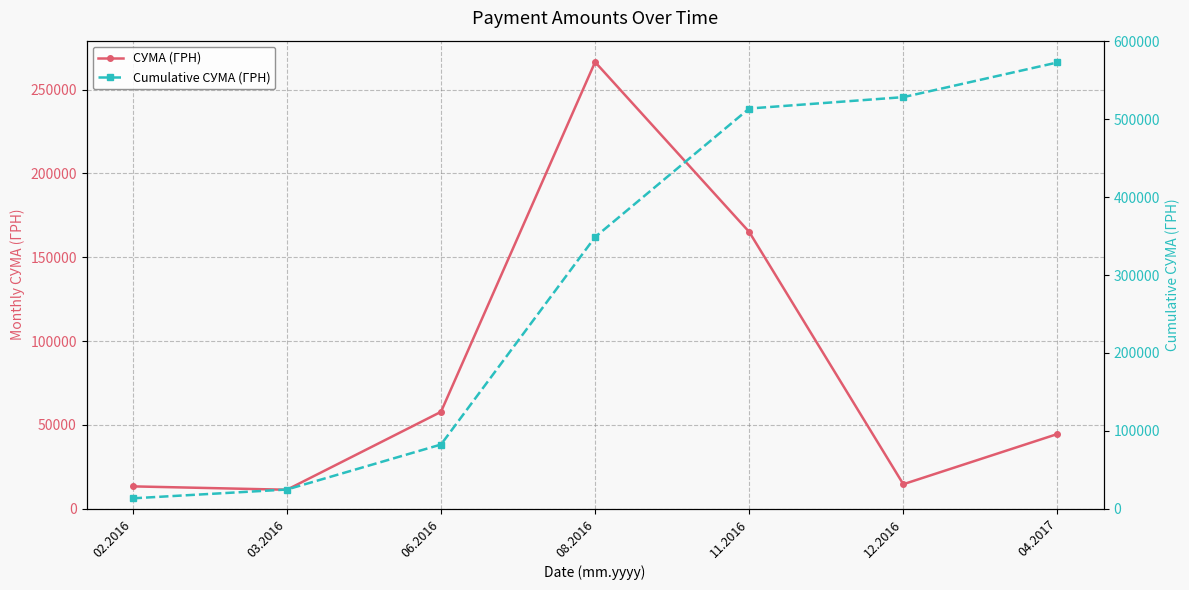

What is the difference between the Cumulative СУМА (ГРН) values at 04.2017 and 06.2016?

490632.2